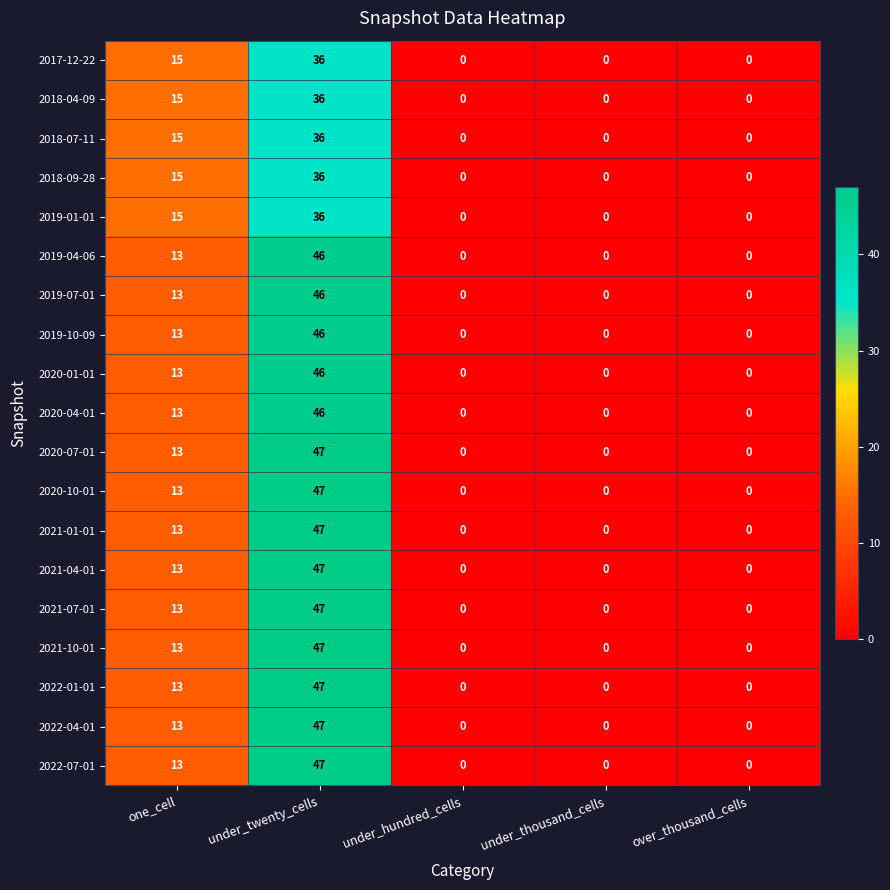

Which category has the highest value across all series?

under_twenty_cells